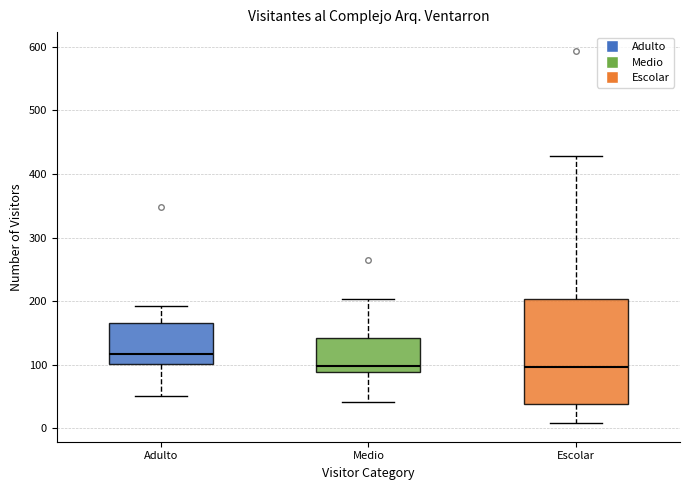

Reading left to right, transcribe this box plot: for each box, give where its median line is, the range the box spans, and where its two whiskers end, as read against the y-axis. The values are not printed on the chart, so give them approximately, as read against the axis.

Adulto: median 120, box 100 to 160, whiskers 50 to 190
Medio: median 100, box 90 to 140, whiskers 40 to 200
Escolar: median 100, box 40 to 200, whiskers 10 to 430